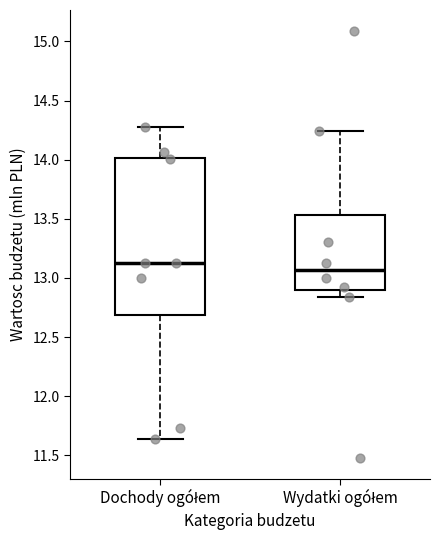

Which box is the tallest, from its lower edge to its upper edge?

Dochody ogółem